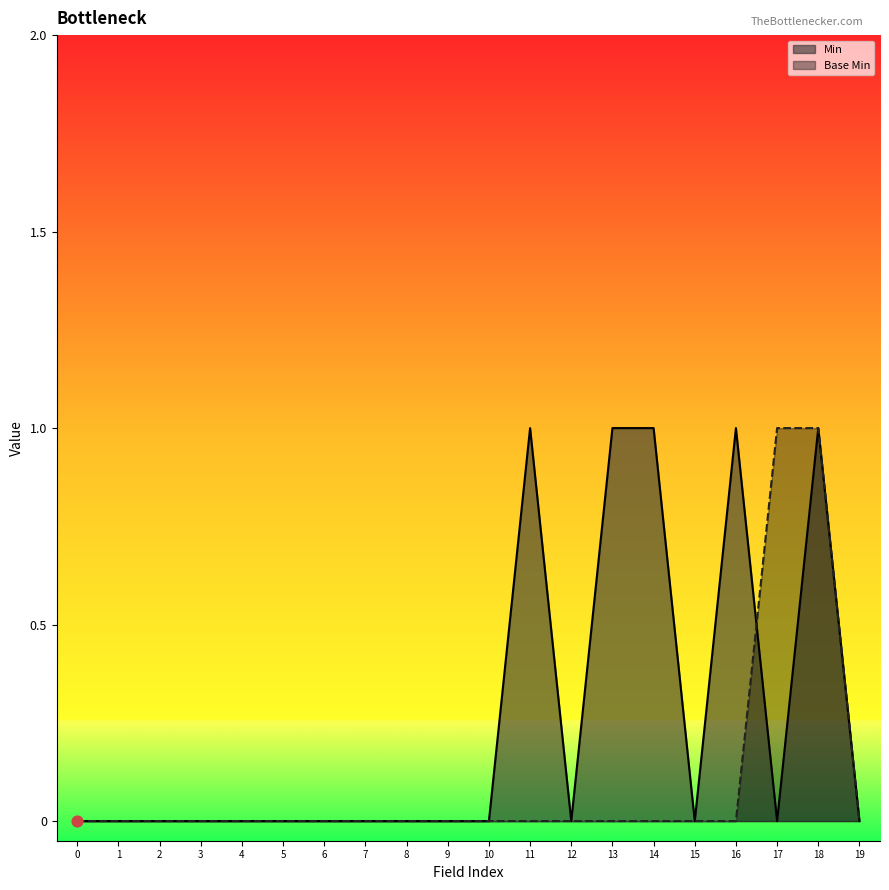

What is the total value across all series at 13?

1